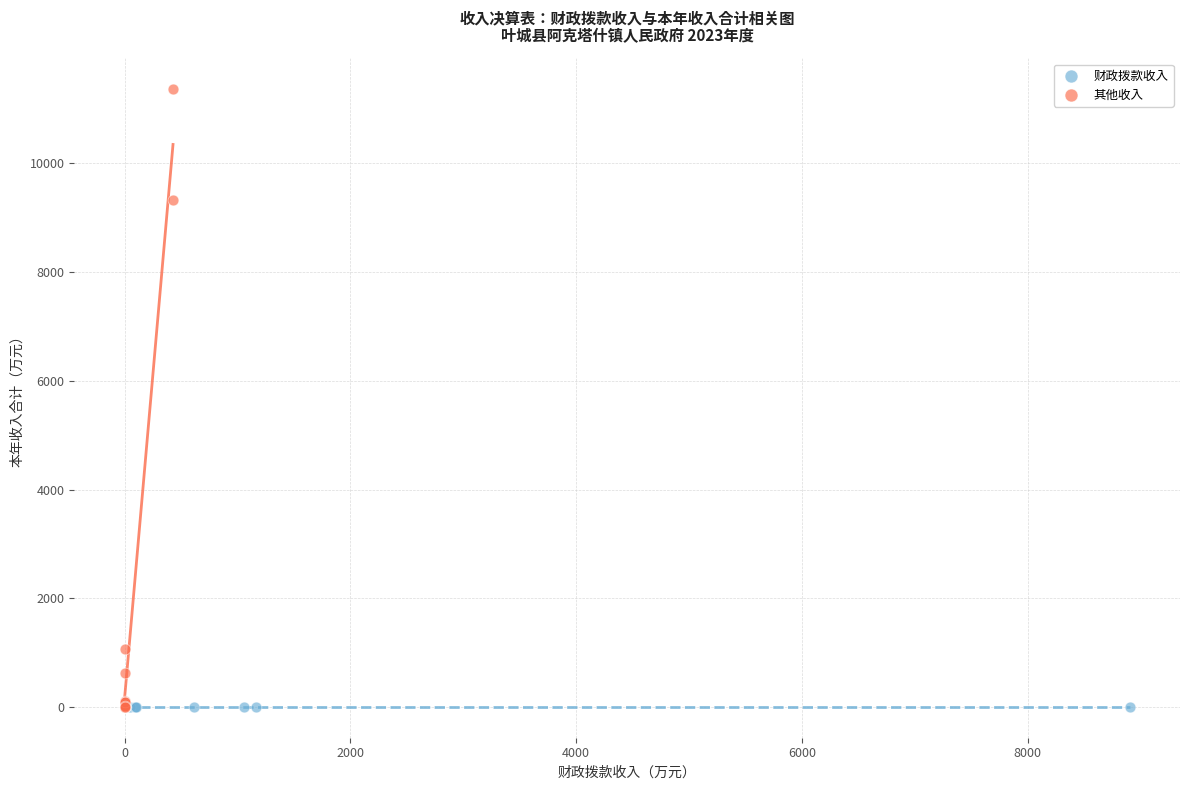

Which series contains the highest Y value?

其他收入